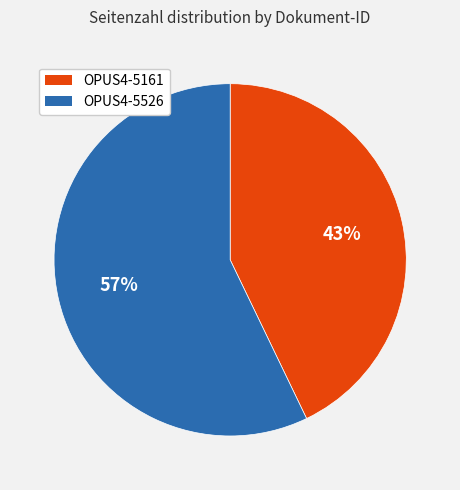

Do OPUS4-5526 and OPUS4-5161 together represent more than half of the pie?

Yes